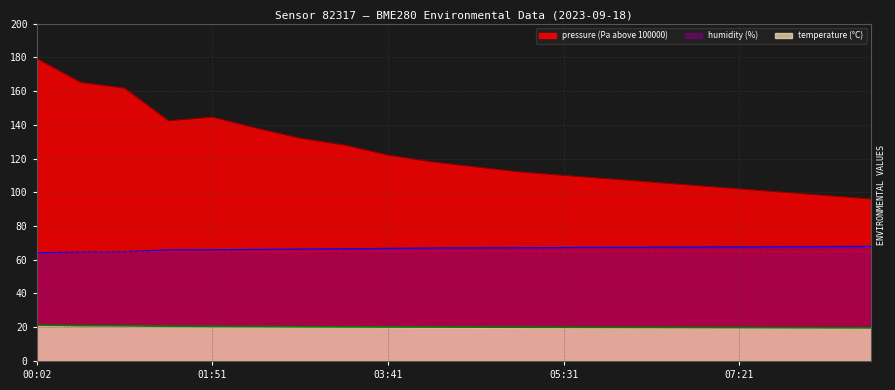

Rank the categories by pressure value from lowest to highest.

08:44, 08:16, 07:49, 07:21, 06:54, 06:26, 05:59, 05:31, 05:04, 04:36, 04:09, 03:41, 03:14, 02:46, 02:19, 01:24, 01:51, 00:56, 00:29, 00:02